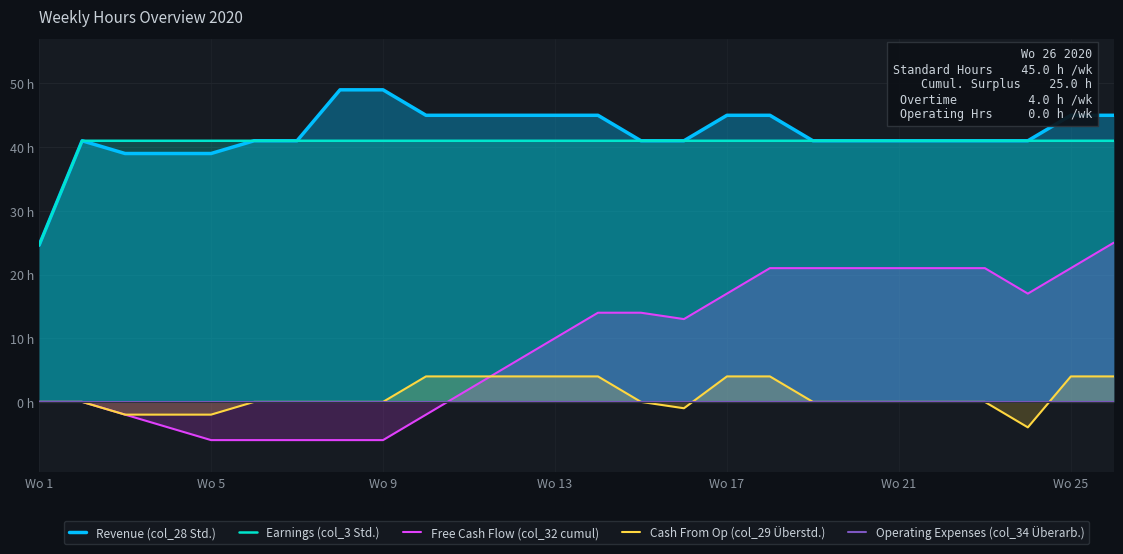

At how many categories does at least one series exceed -5?

26